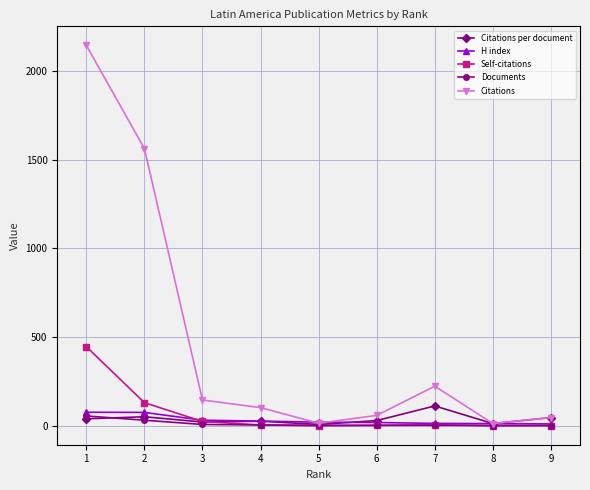

What is the difference between the maximum and minimum values in the Citations series?

2134.0